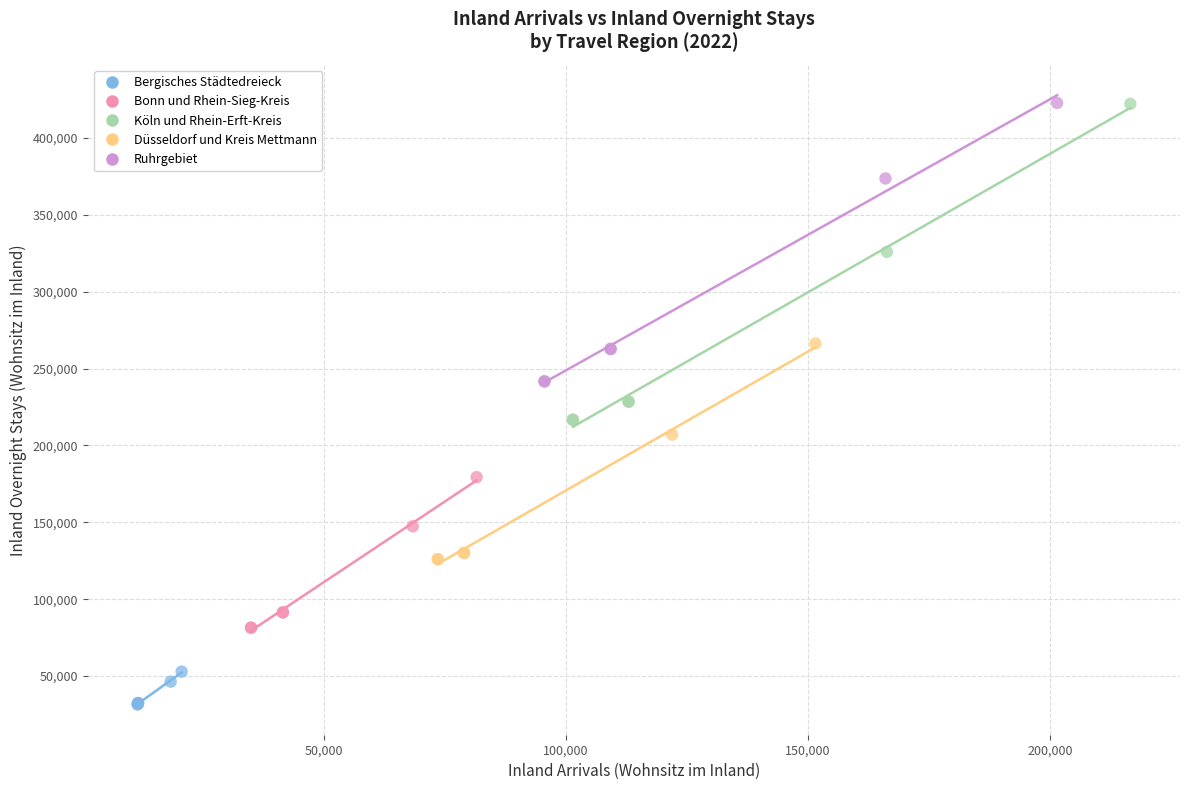

Which series has the widest spread of Y values?

Köln und Rhein-Erft-Kreis